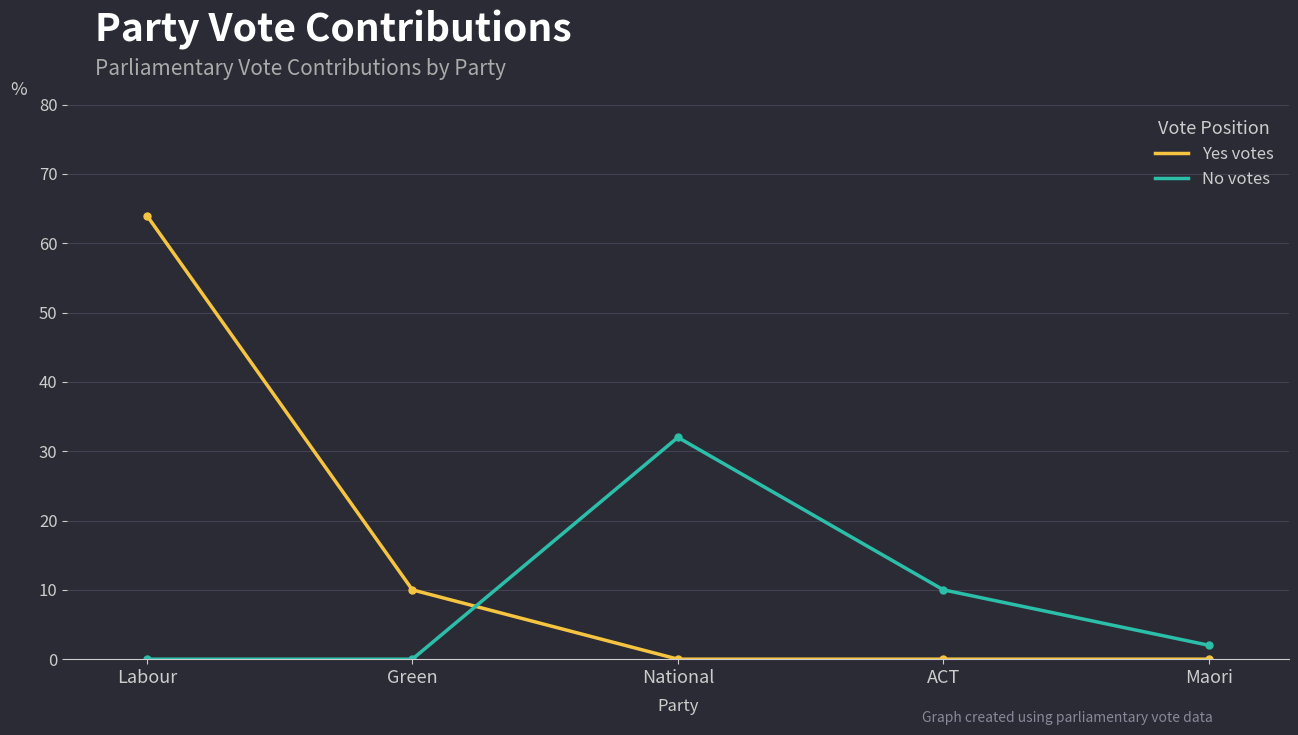

Between Green and Maori, which series saw the biggest shift?

Yes votes